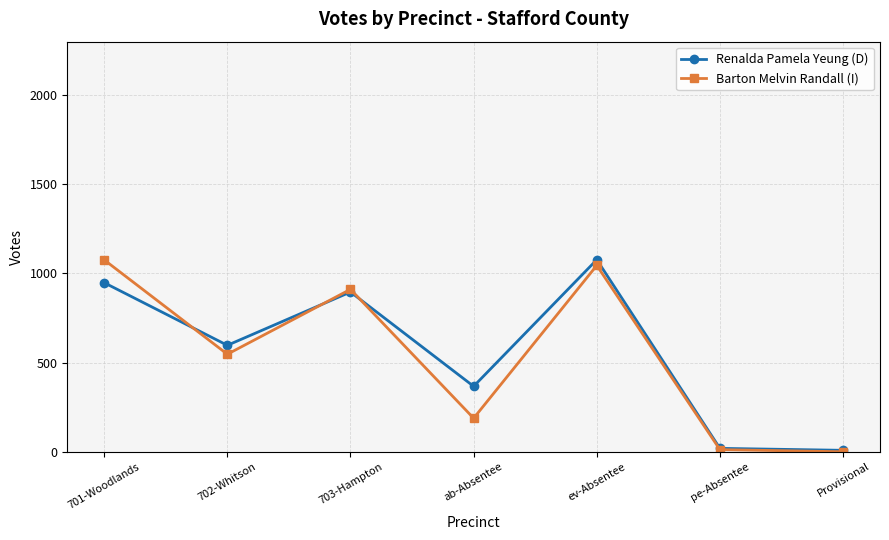

The Renalda Pamela Yeung (D) series shows 532 at 703-Hampton. True or false?

False